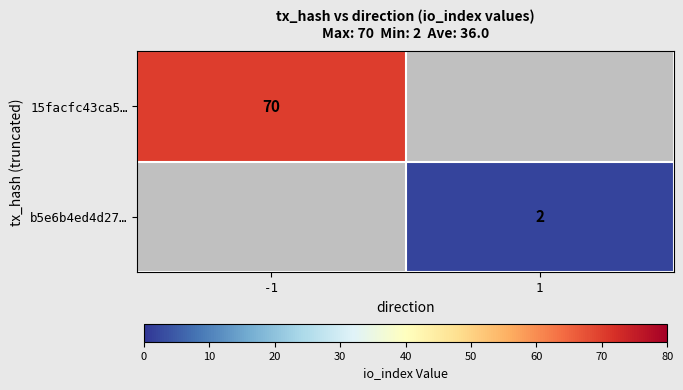

The value of 15facfc43ca5… at -1 is 40.3. True or false?

False